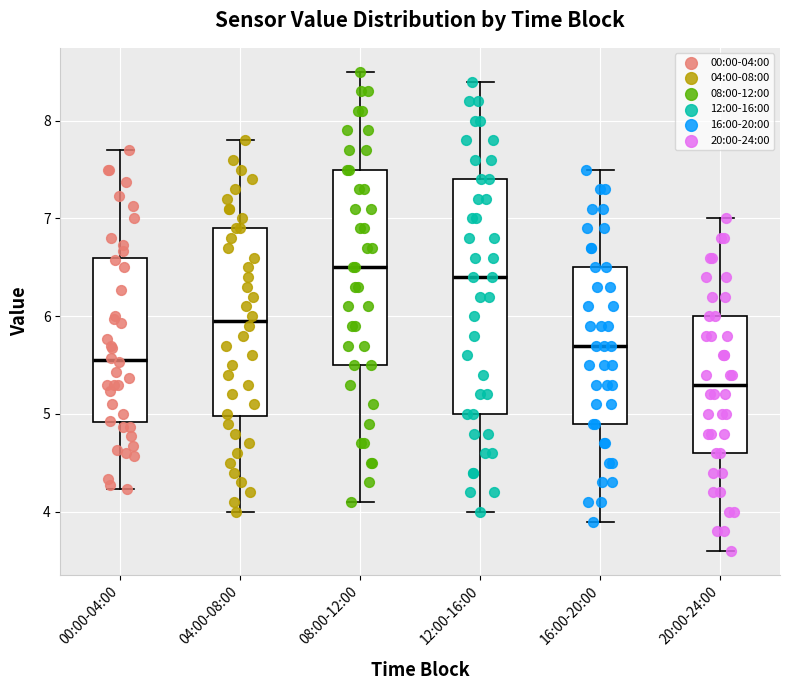

Reading left to right, transcribe this box plot: for each box, give where its median line is, the range the box spans, and where its two whiskers end, as read against the y-axis. The values are not printed on the chart, so give them approximately, as read against the axis.

00:00-04:00: median 5.6, box 4.9 to 6.6, whiskers 4.2 to 7.7
04:00-08:00: median 6.0, box 5.0 to 6.9, whiskers 4.0 to 7.8
08:00-12:00: median 6.5, box 5.5 to 7.5, whiskers 4.1 to 8.5
12:00-16:00: median 6.4, box 5.0 to 7.4, whiskers 4.0 to 8.4
16:00-20:00: median 5.7, box 4.9 to 6.5, whiskers 3.9 to 7.5
20:00-24:00: median 5.3, box 4.6 to 6.0, whiskers 3.6 to 7.0